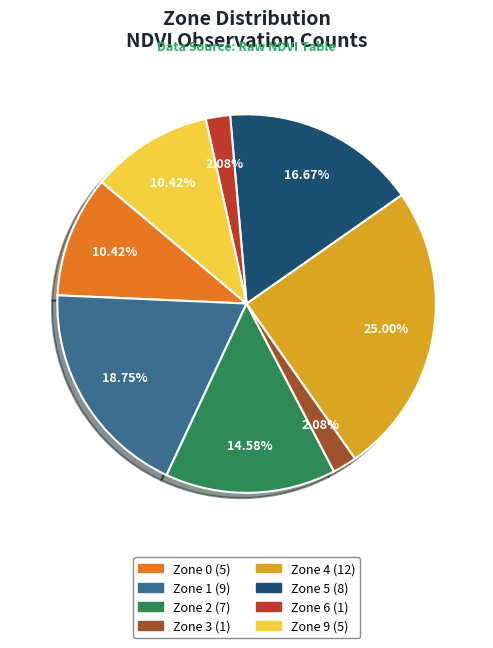

Is it true that Zone 1 is 24% of the pie?

False